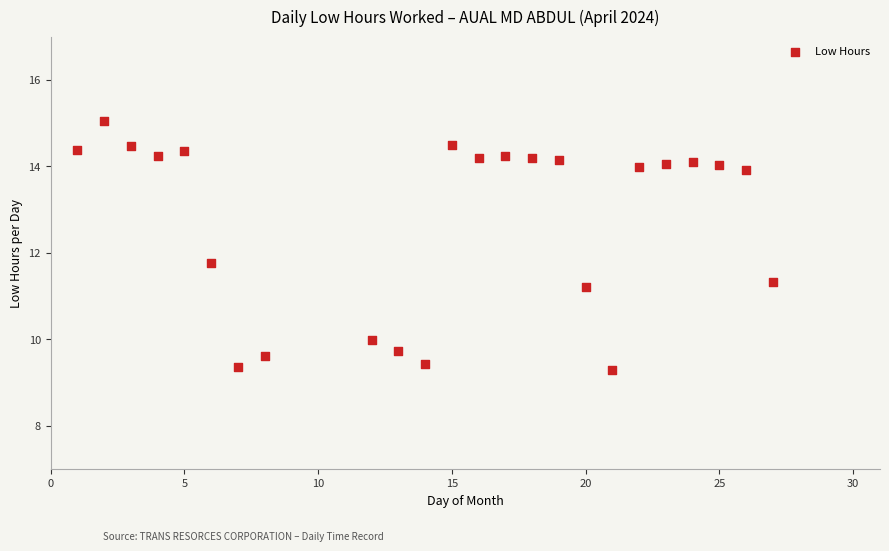

What Y value in the scatter plot is closest to 12?

11.8